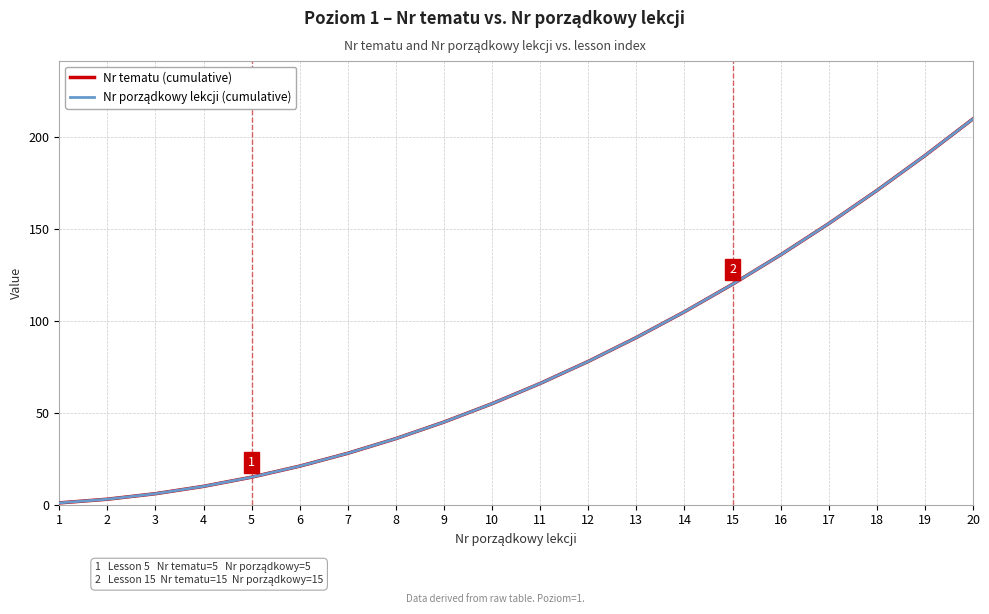

Is the value of Nr tematu (cumulative) at 14 greater than the value of Nr porządkowy lekcji (cumulative) at 16?

No